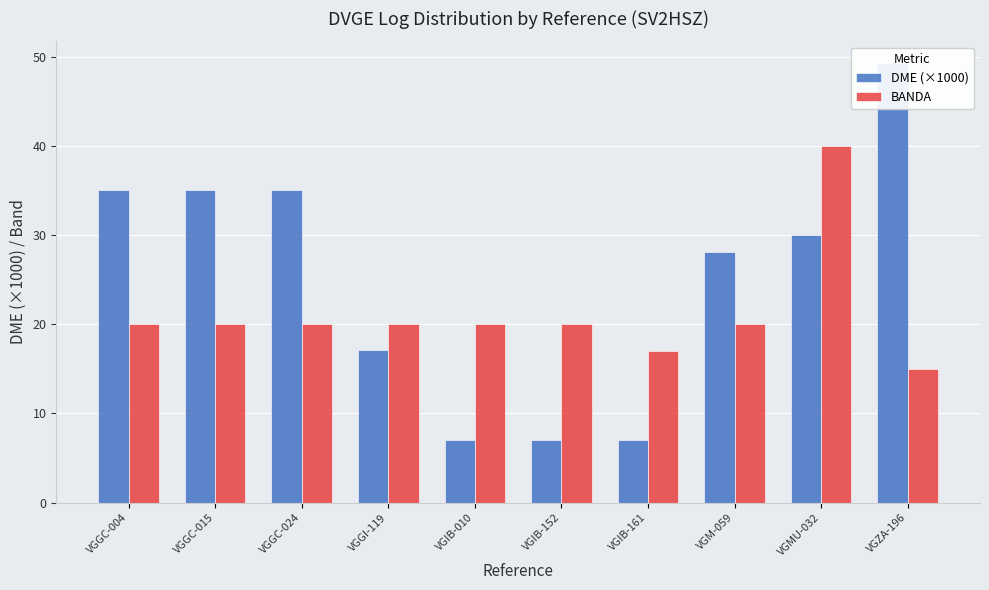

The value of DME (×1000) at VGZA-196 is 76.2. True or false?

False